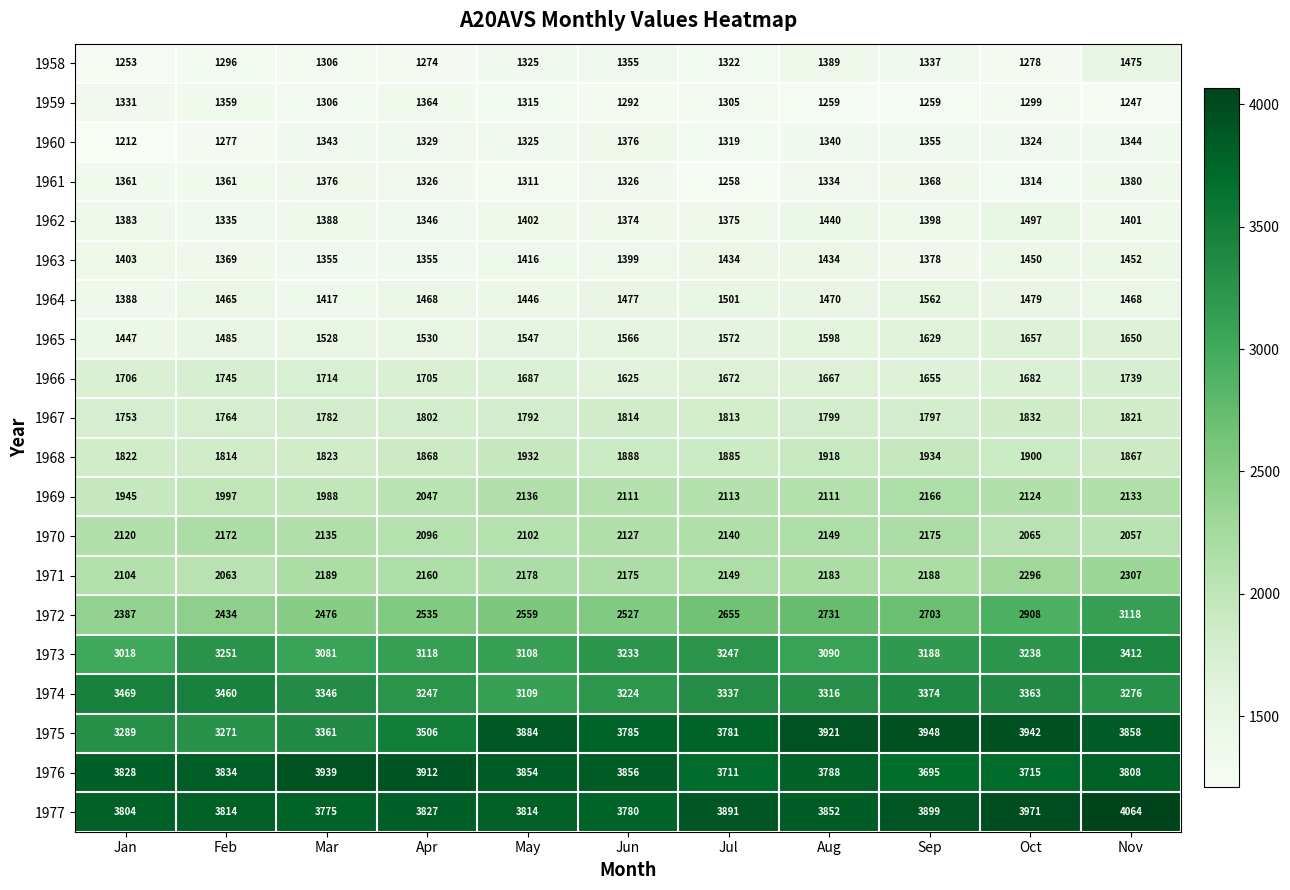

Read the 1967 value at Jun, to the nearest 5.

1815